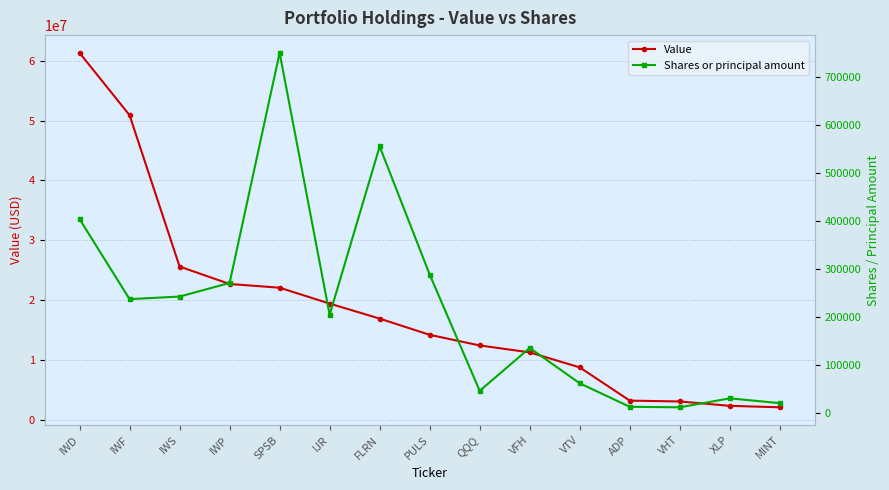

What is the sum of all Value values?

276090619